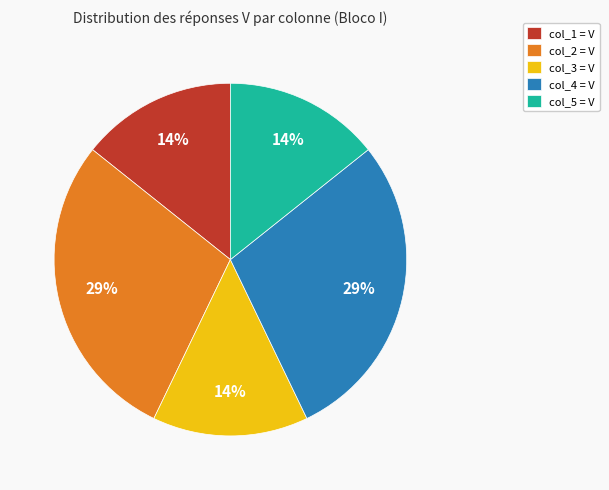

True or false: col_3 = V accounts for 22% of the total.

False